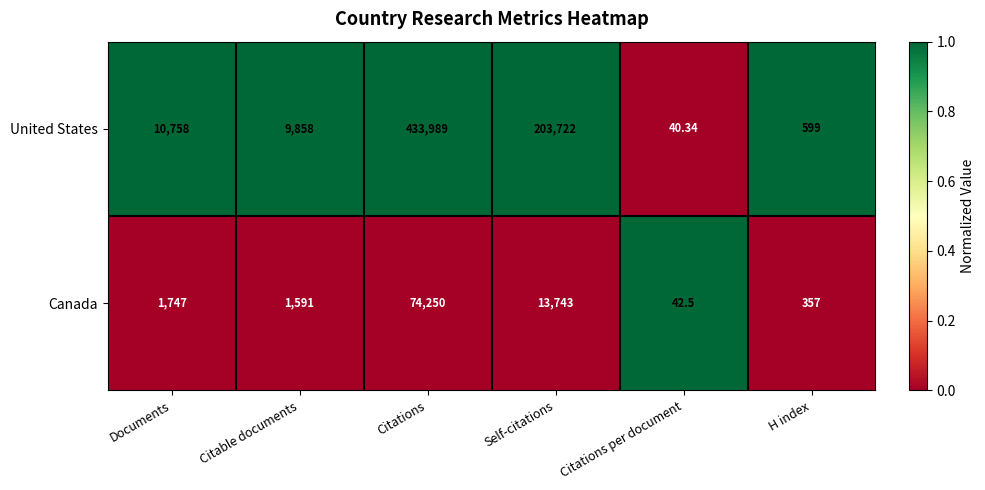

List the series in order of their peak value, highest first.

United States, Canada